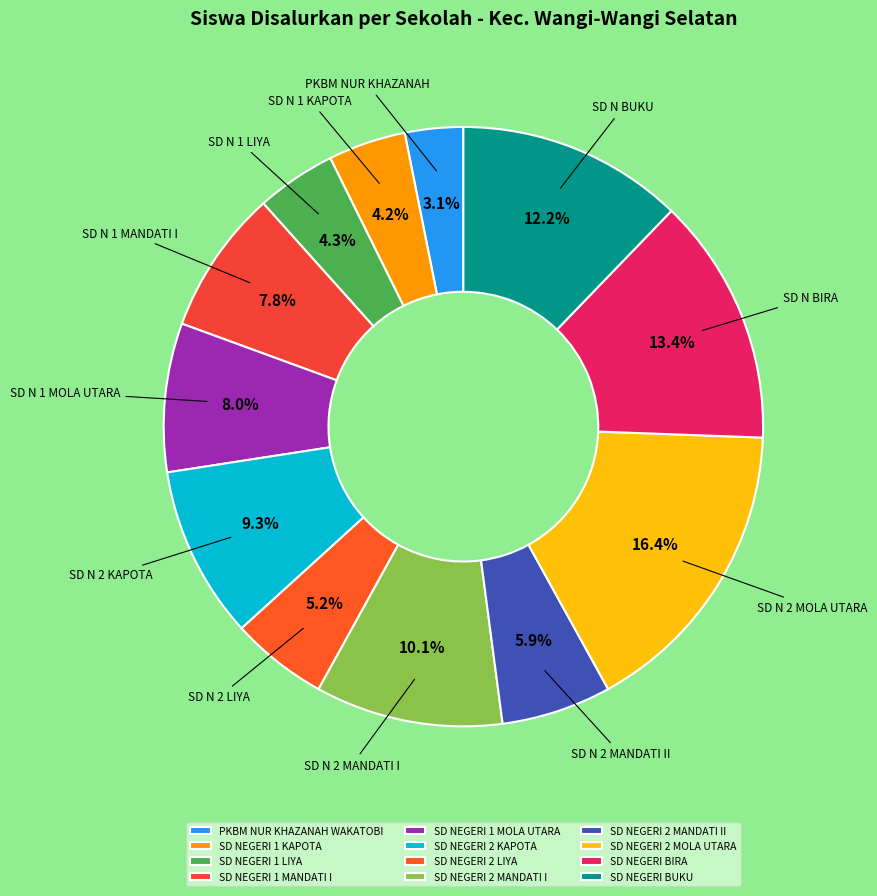

How many slices are in this pie chart?

12